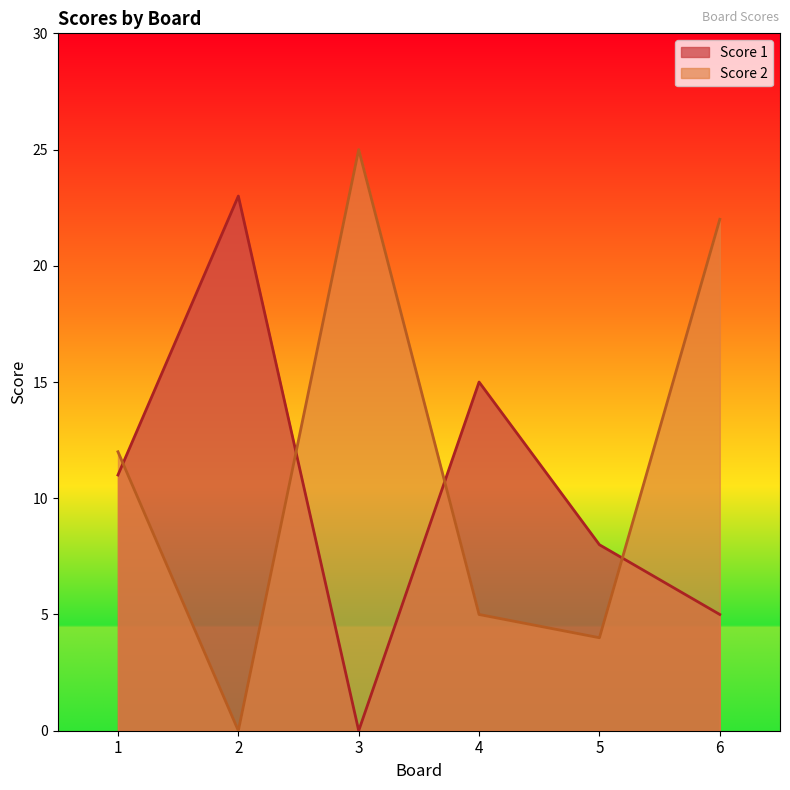

At which category does the chart reach its minimum across all series?

3